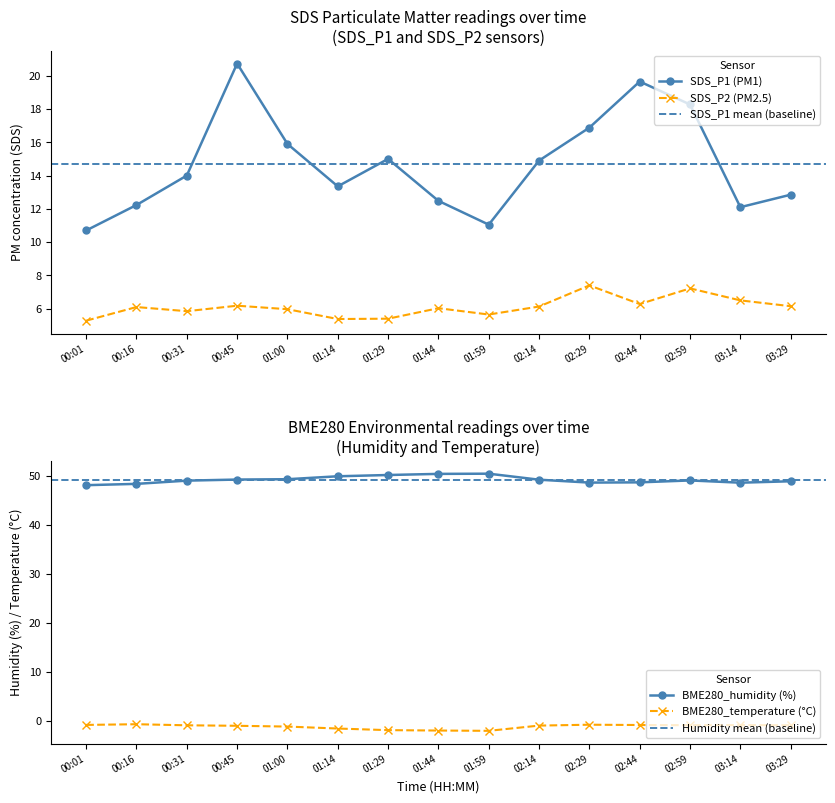

True or false: SDS_P1 has more than 2 interior local peaks.

True